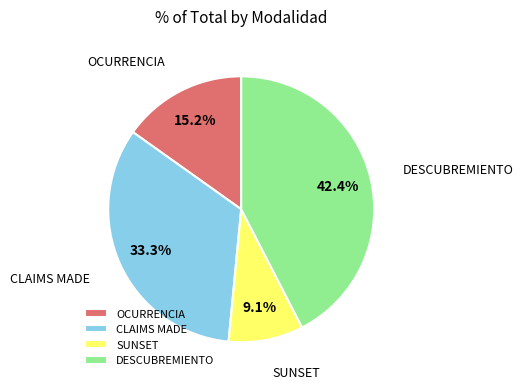

To the nearest percent, what is the difference between the OCURRENCIA and SUNSET slice percentages?

6%